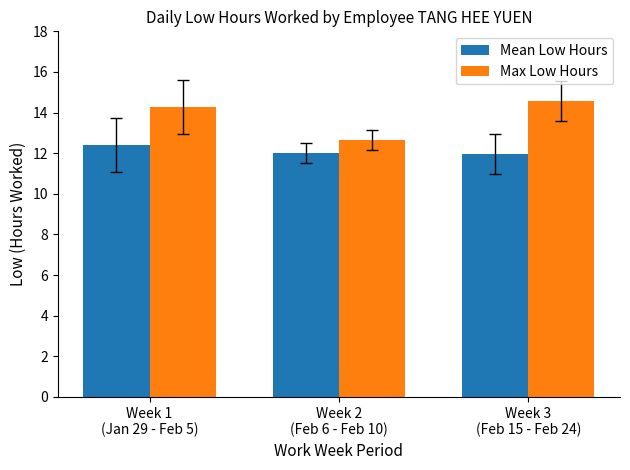

What is the spread (max minus min) of values at Week 3
(Feb 15 - Feb 24)?

2.6